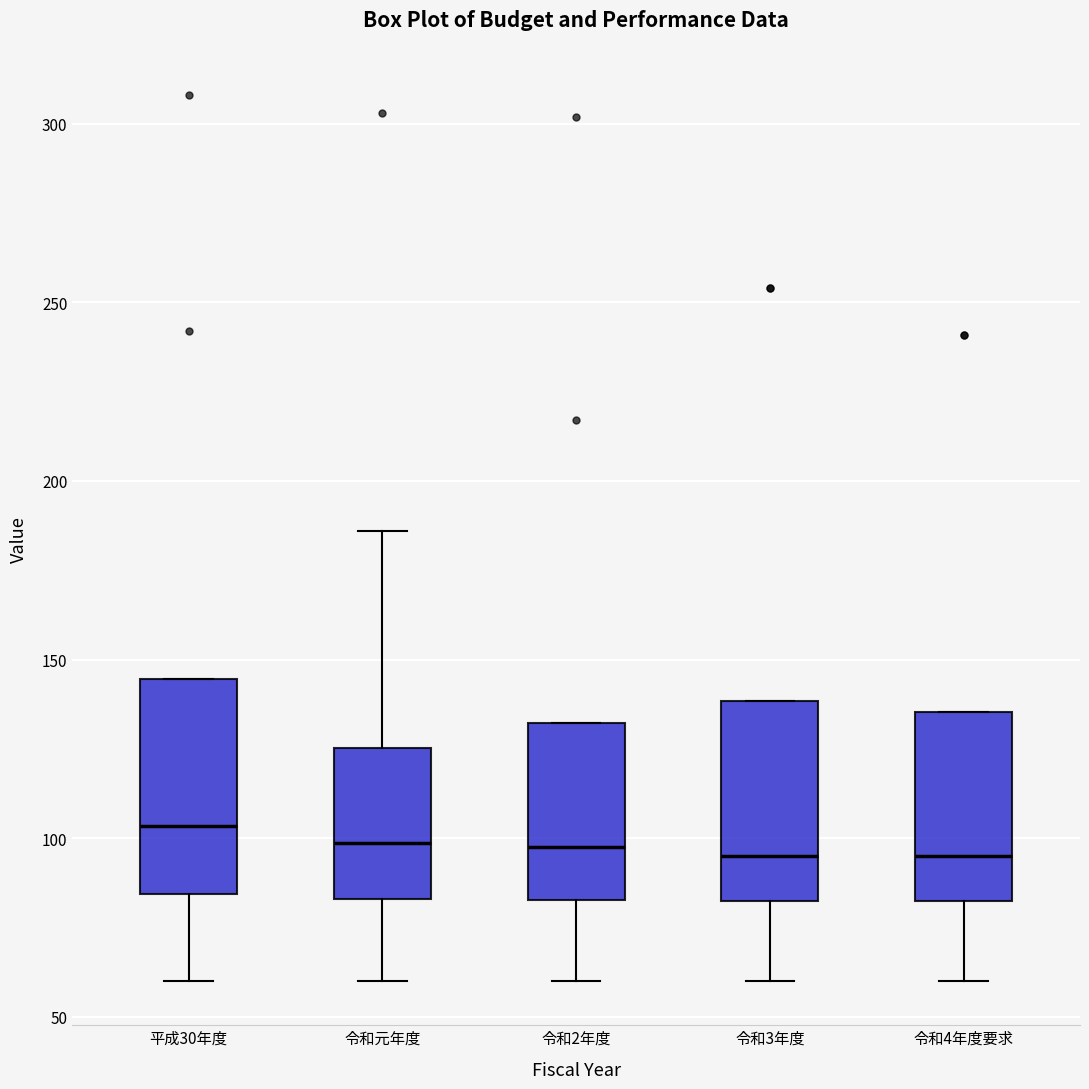

Reading left to right, transcribe this box plot: for each box, give where its median line is, the range the box spans, and where its two whiskers end, as read against the y-axis. The values are not printed on the chart, so give them approximately, as read against the axis.

平成30年度: median 105, box 85 to 145, whiskers 60 to 145
令和元年度: median 100, box 85 to 125, whiskers 60 to 185
令和2年度: median 100, box 85 to 130, whiskers 60 to 130
令和3年度: median 95, box 85 to 140, whiskers 60 to 140
令和4年度要求: median 95, box 85 to 135, whiskers 60 to 135